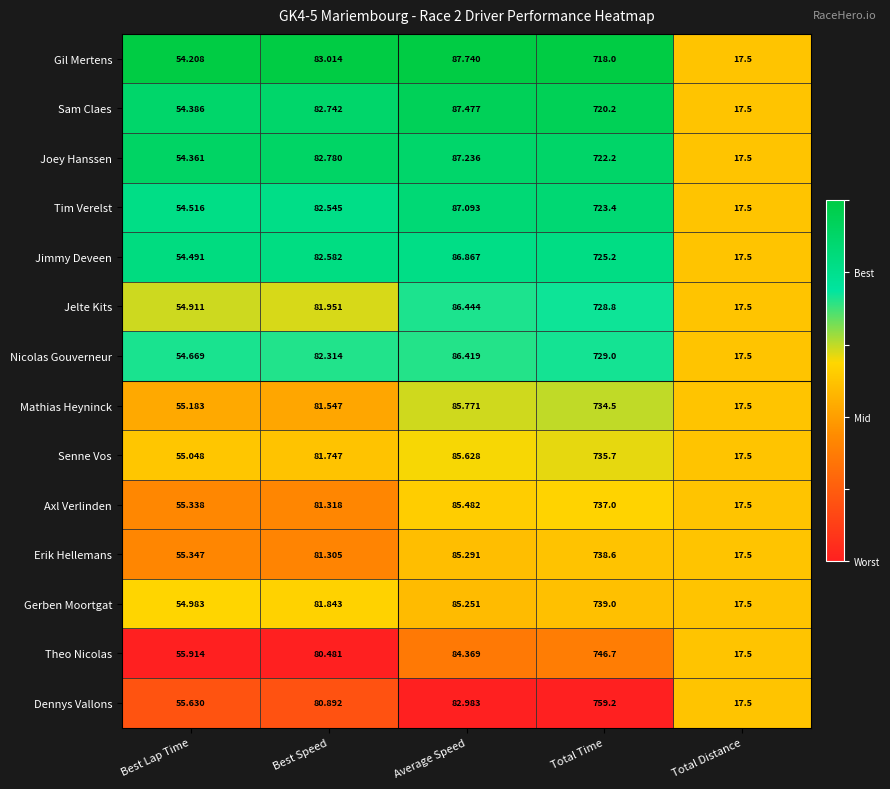

Is the value of Erik Hellemans at Best Lap Time greater than the value of Tim Verelst at Total Distance?

Yes